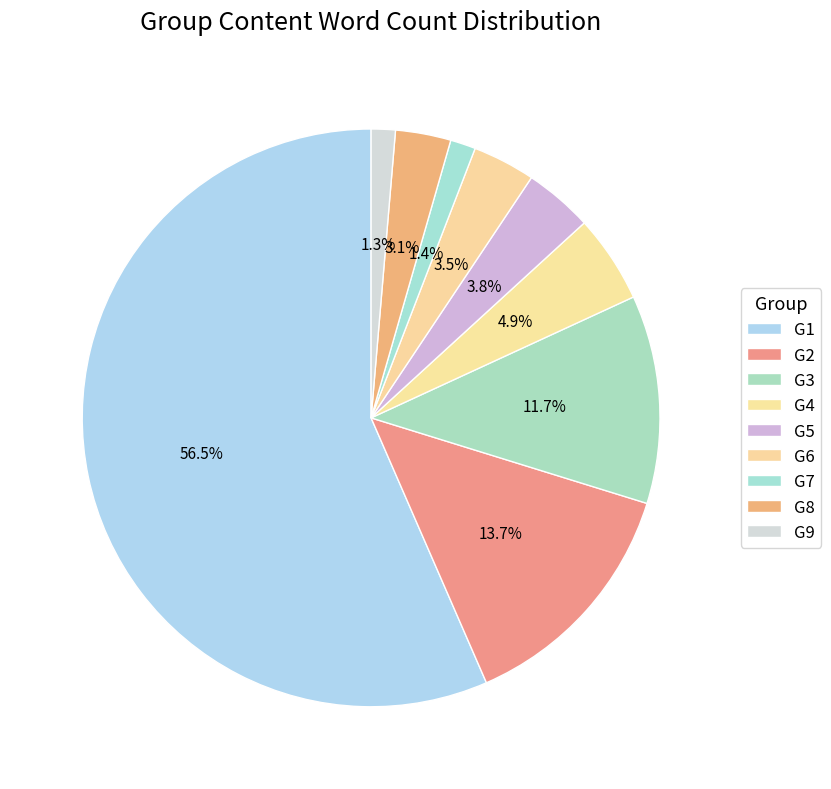

What is the ratio of the value at G9 to the value at G4?

0.3